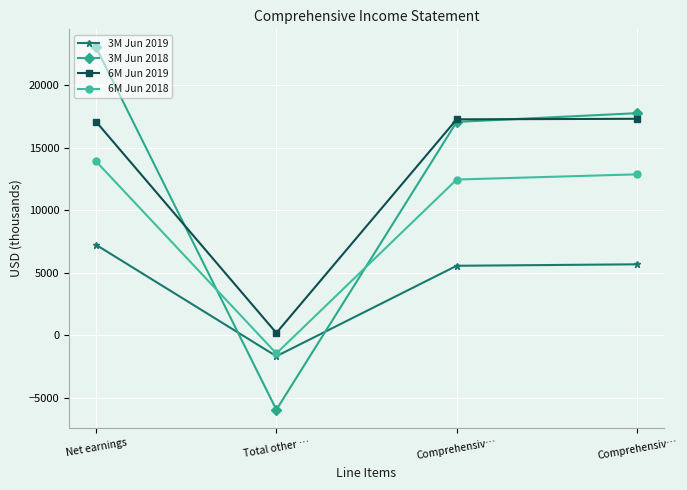

True or false: 6M Jun 2018 and 3M Jun 2019 intersect in this chart.

False